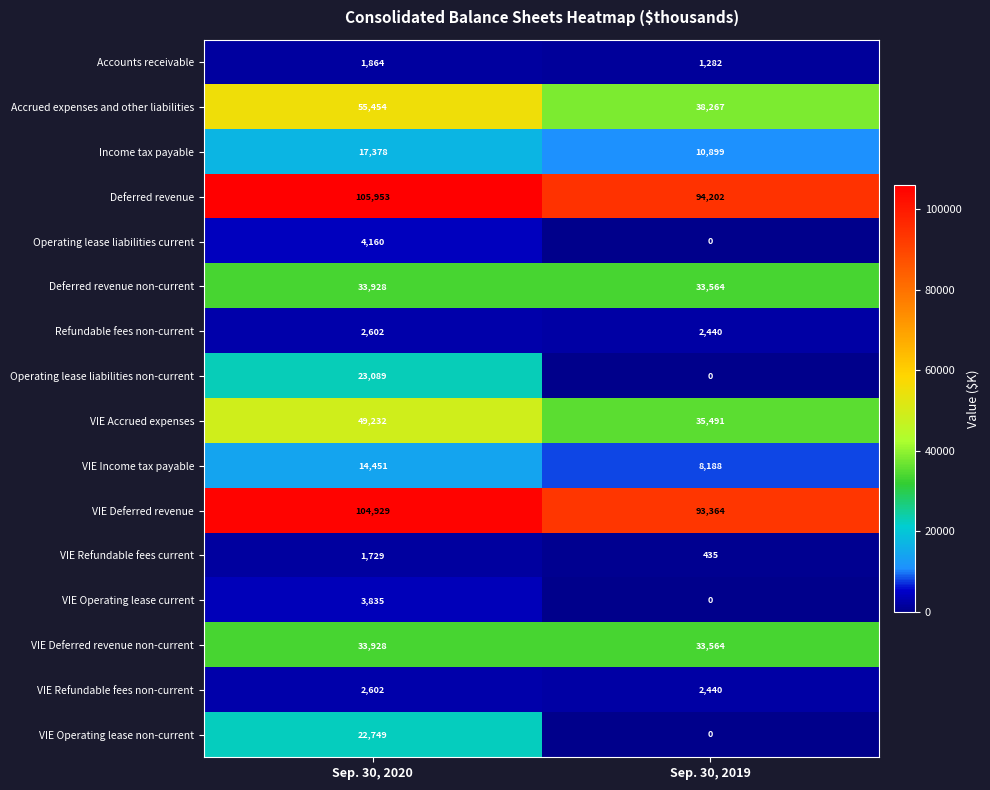

Which category has the lowest value across all series?

Sep. 30, 2019